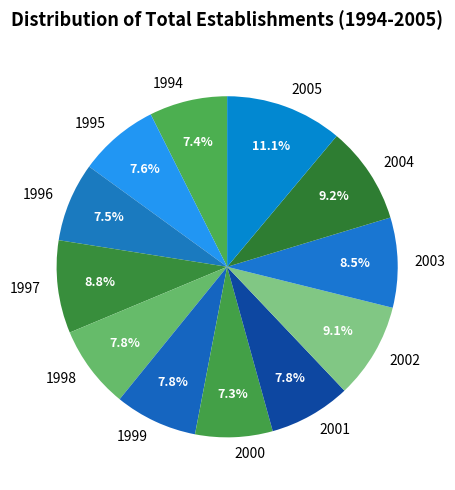

Approximately how many times larger is the value at 2005 compared to 1998?

1.4